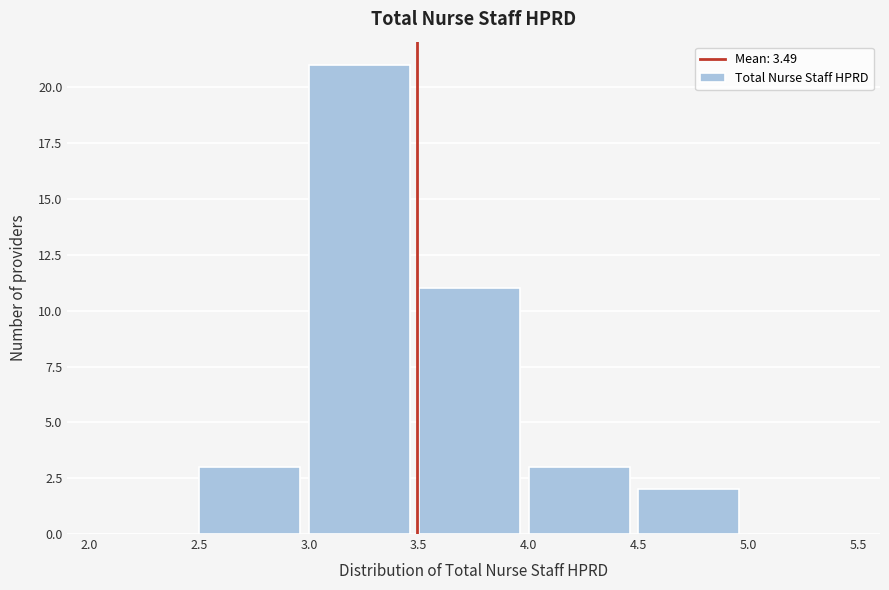

Which range on the x-axis has the tallest bar?

3.0 to 3.5